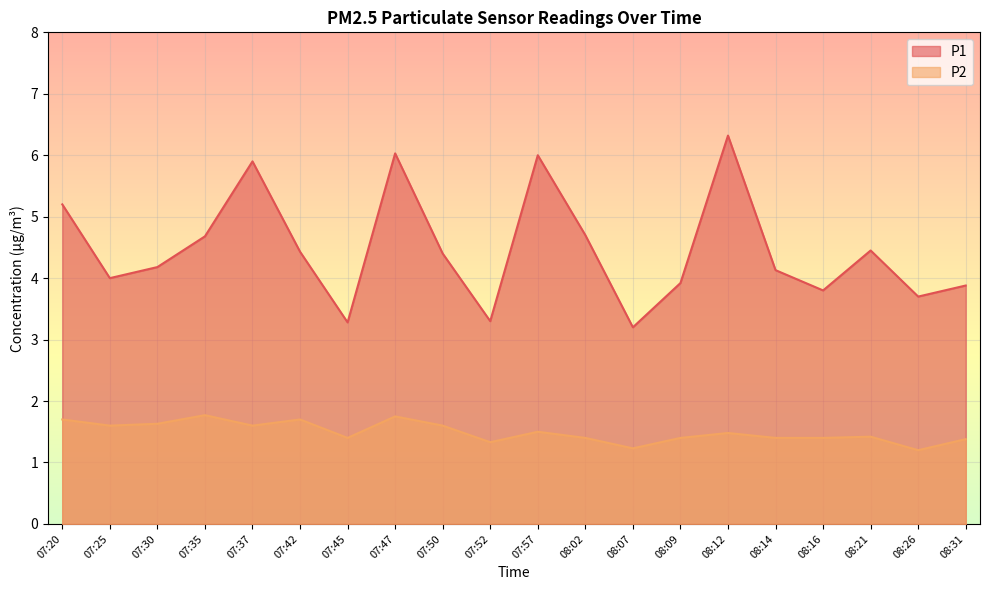

Which series has the widest spread of values?

P1